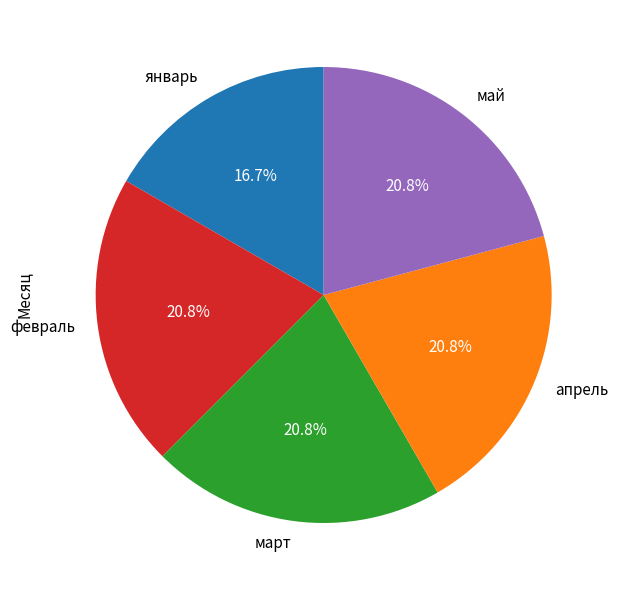

To the nearest percent, what is the average slice percentage?

20%